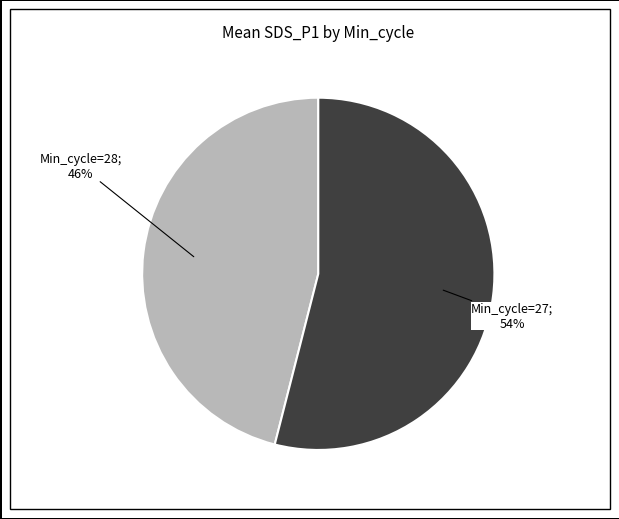

Is there any slice that represents more than half of the pie?

Yes